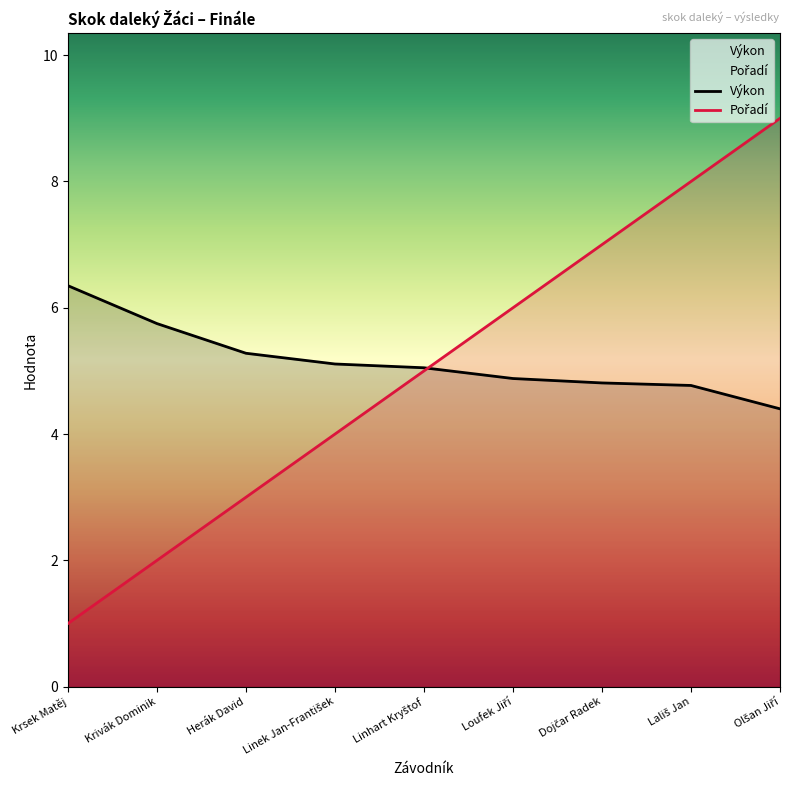

What is the label of the 7th point from the right?

Herák David